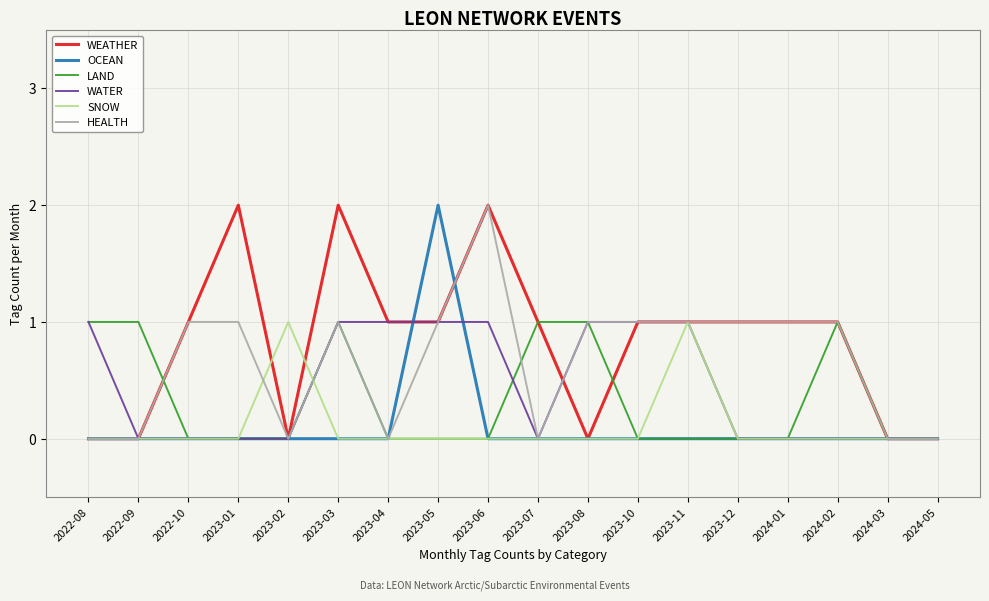

Which series has the largest total across all categories?

WEATHER